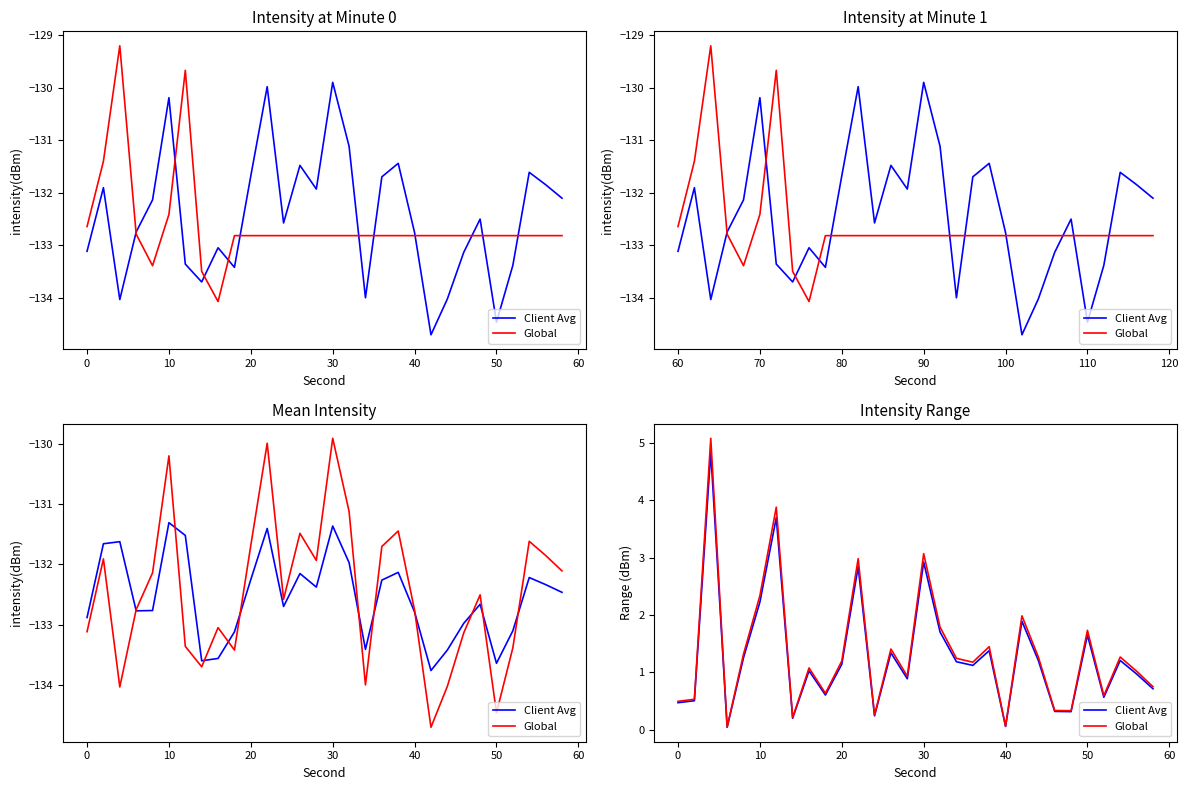

How many values in the Global series are below 1?

12